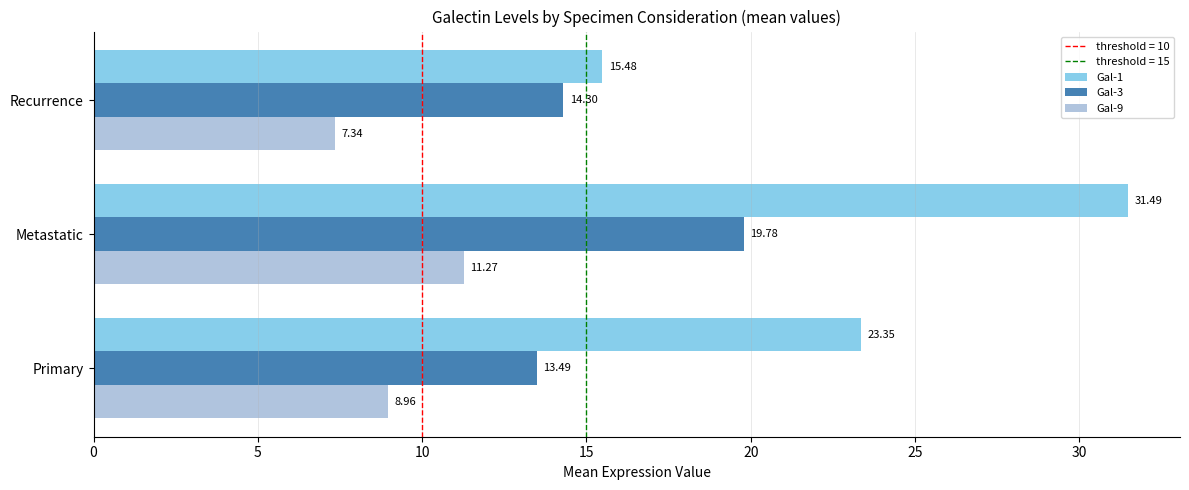

What is the sum of all Gal-9 values?

27.6